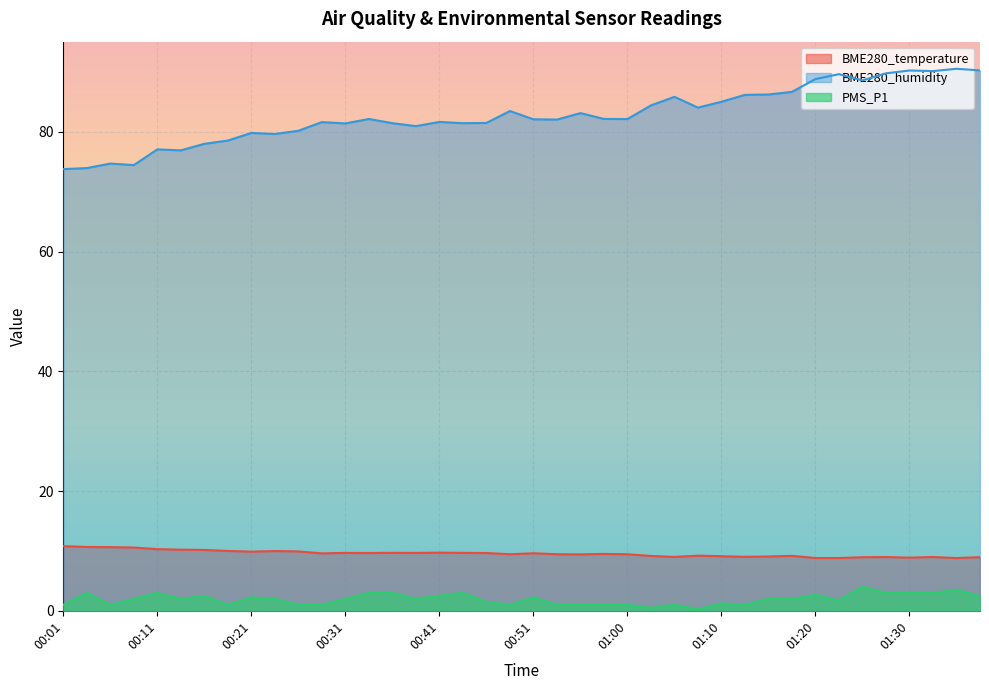

How many series are shown in this chart?

3